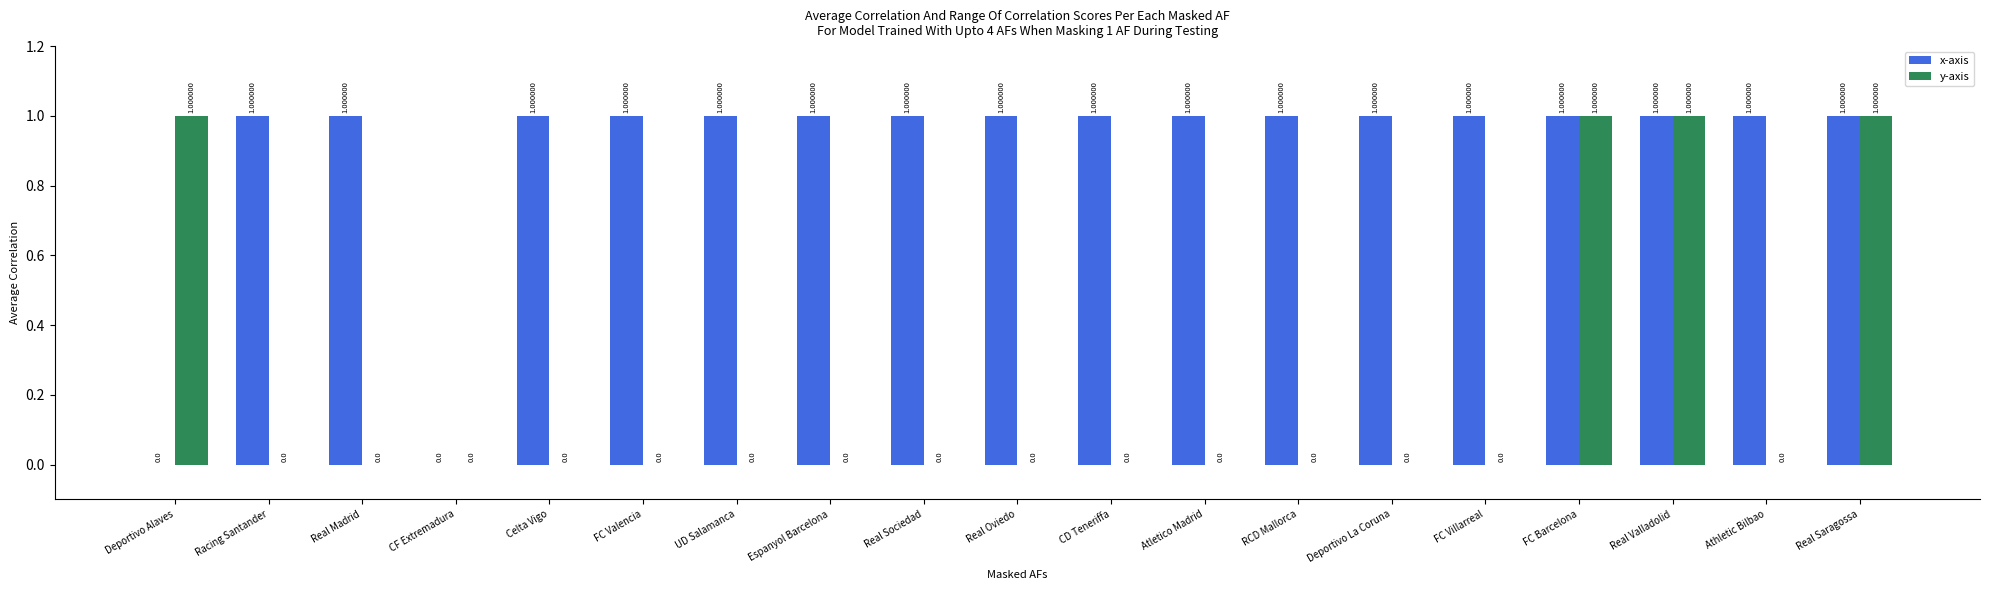

What is the sum of all y-axis values?

4